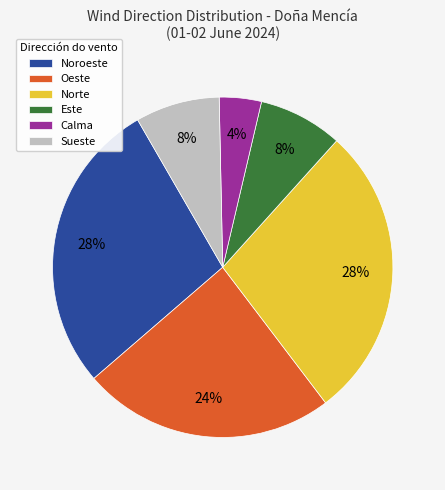

To the nearest percent, what is the difference between the Este and Norte slice percentages?

20%